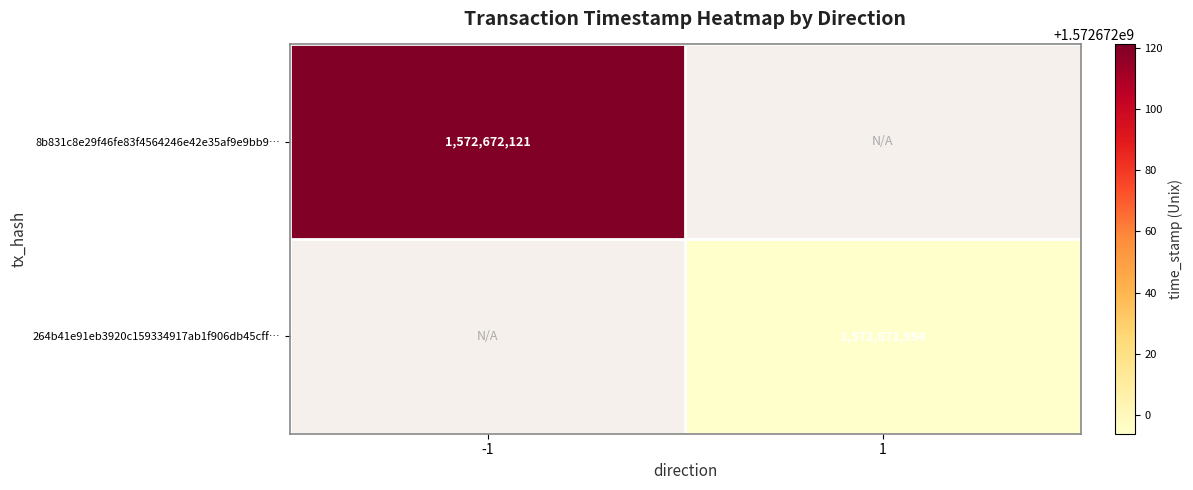

What is the difference between the 264b41e91eb3920c159334917ab1f906db45cff values at time_stamp and direction?

1572671993